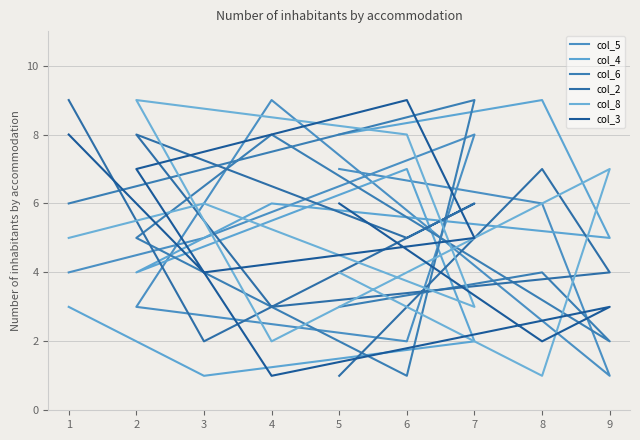

Rank the series by their maximum value, from highest to lowest.

col_5, col_4, col_6, col_2, col_8, col_3